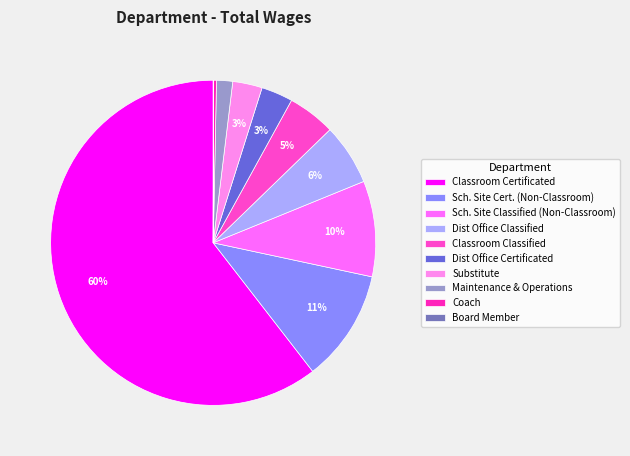

Rank the categories by value from highest to lowest.

Classroom Certificated, Sch. Site Cert. (Non-Classroom), Sch. Site Classified (Non-Classroom), Dist Office Classified, Classroom Classified, Dist Office Certificated, Substitute, Maintenance & Operations, Coach, Board Member